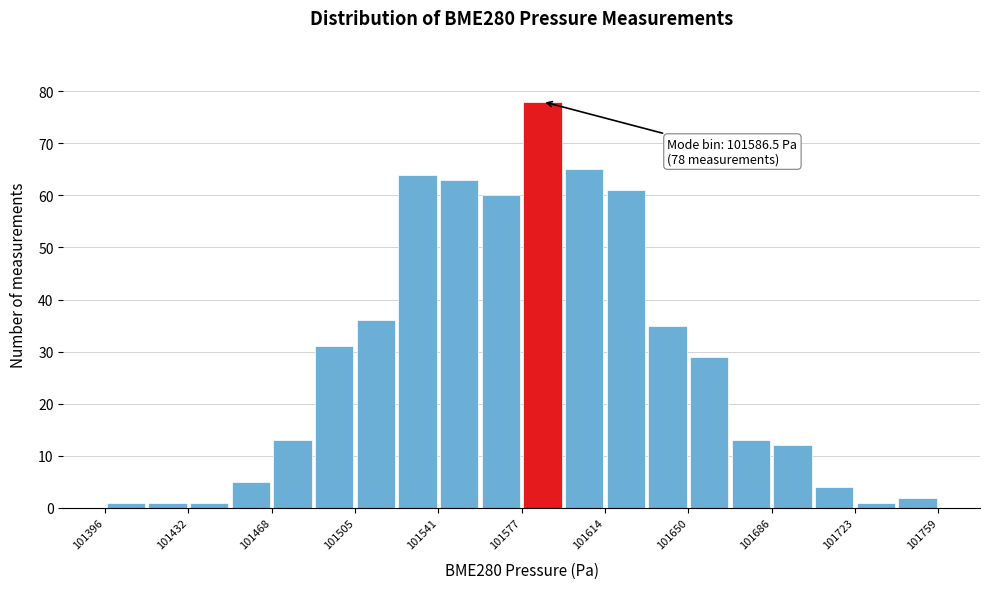

Around what value on the x-axis is the tallest bar? Give the approximate position of its centre, as read against the axis.

101585